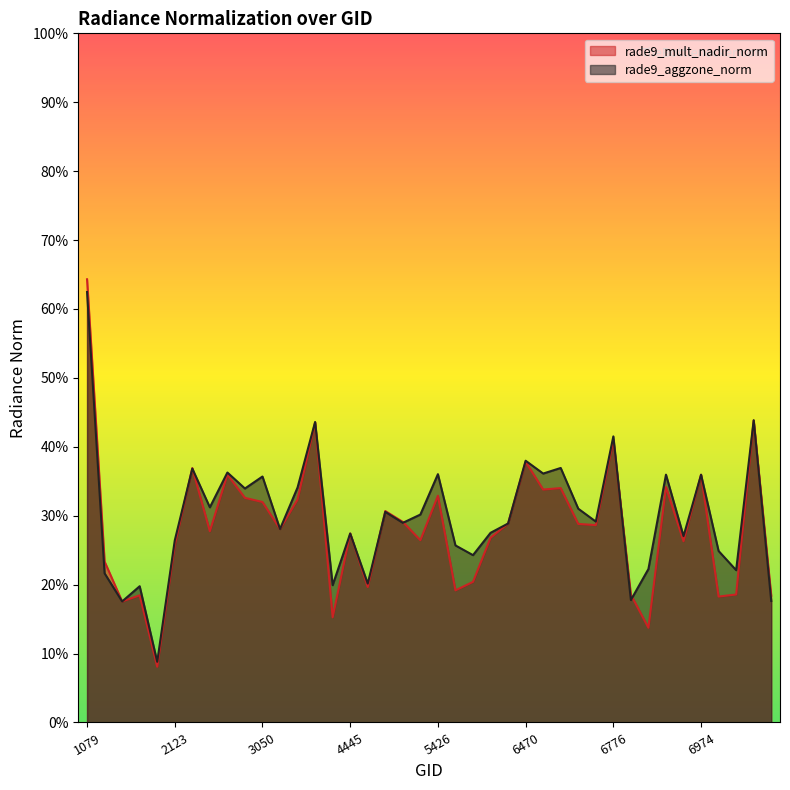

Which category has the highest value across all series?

1079